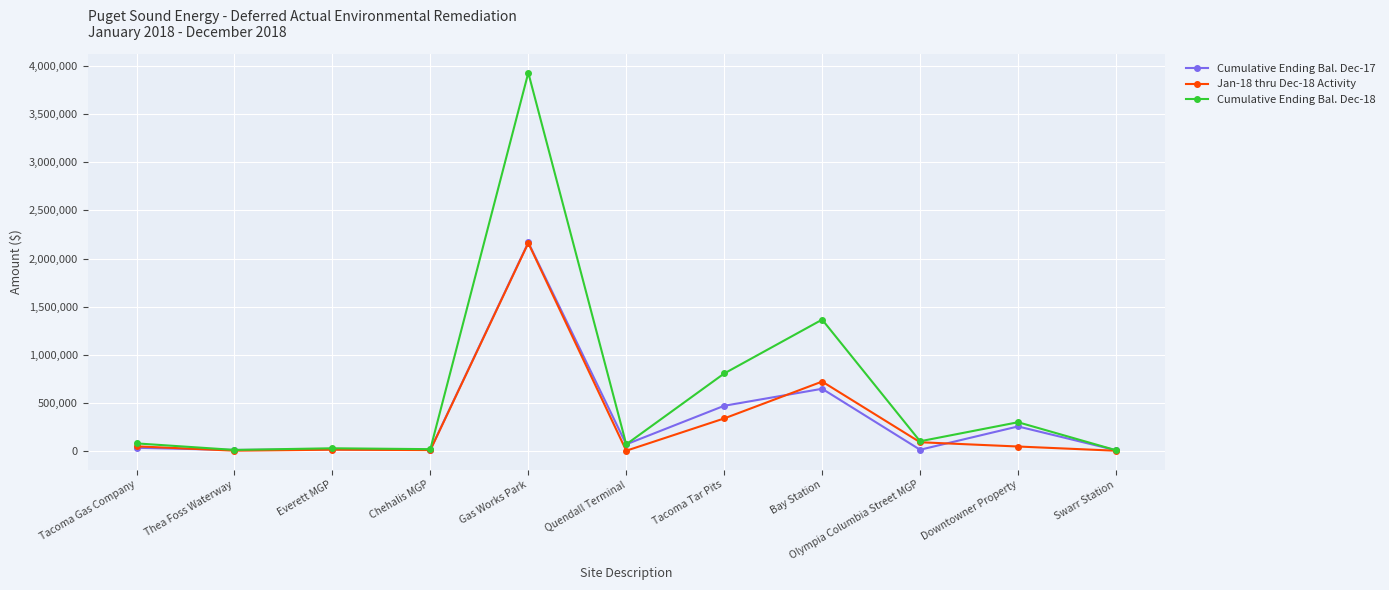

What is the label of the 1st point from the left?

Tacoma Gas Company